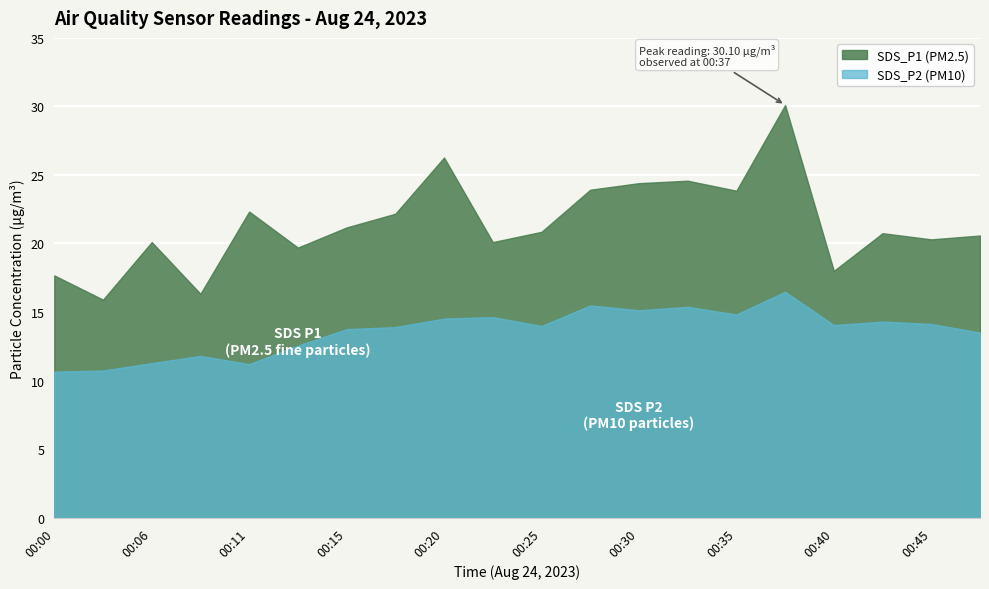

Is the value of SDS_P2 at 00:45 greater than the value of SDS_P1 at 00:28?

No